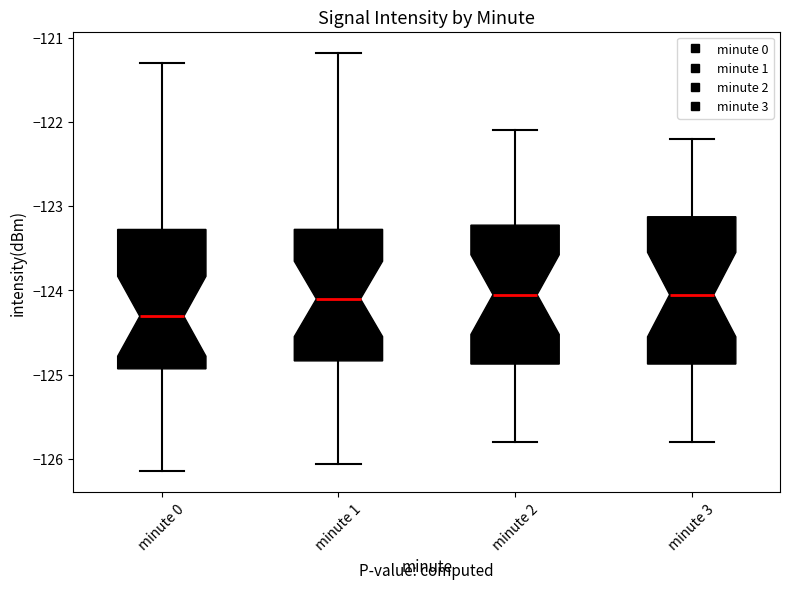

Reading left to right, read every box against the y-axis: the position of its median line, the range the box covers, and the ends of its whiskers. The values are not printed on the chart, so give them approximately, as read against the axis.

minute 0: median -124.3, box -124.9 to -123.3, whiskers -126.1 to -121.3
minute 1: median -124.1, box -124.8 to -123.3, whiskers -126.1 to -121.2
minute 2: median -124.0, box -124.9 to -123.2, whiskers -125.8 to -122.1
minute 3: median -124.0, box -124.9 to -123.1, whiskers -125.8 to -122.2